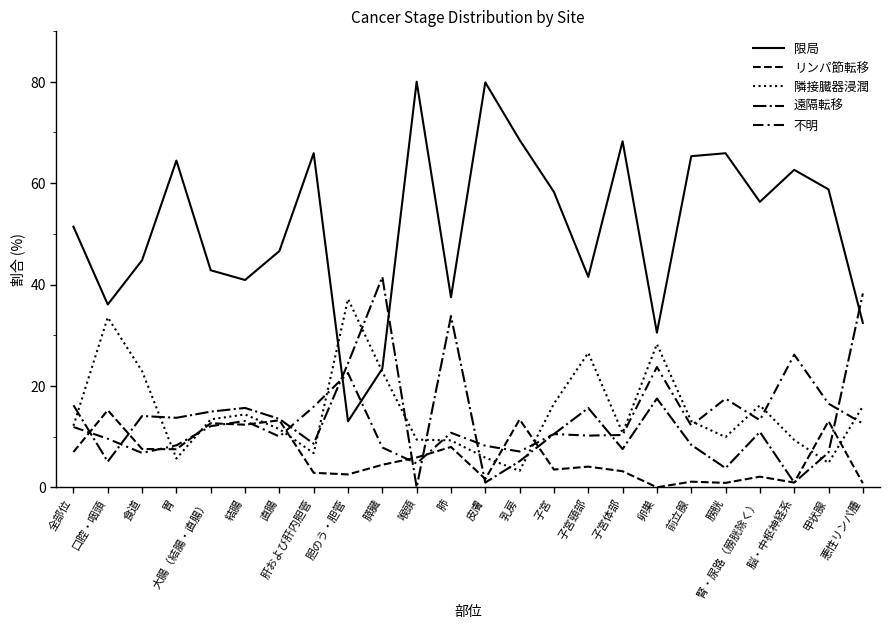

Is this an area chart (filled region under the line)?

No